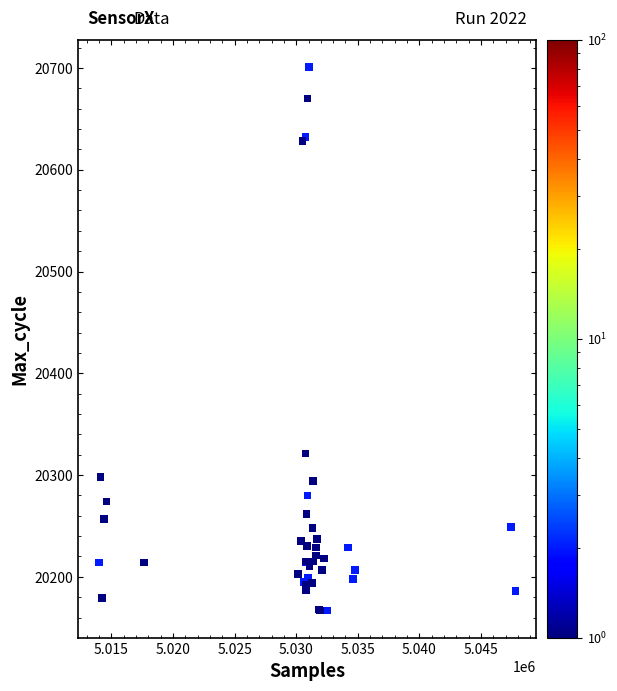

What Y value in the scatter plot is closest to 20434?

20321